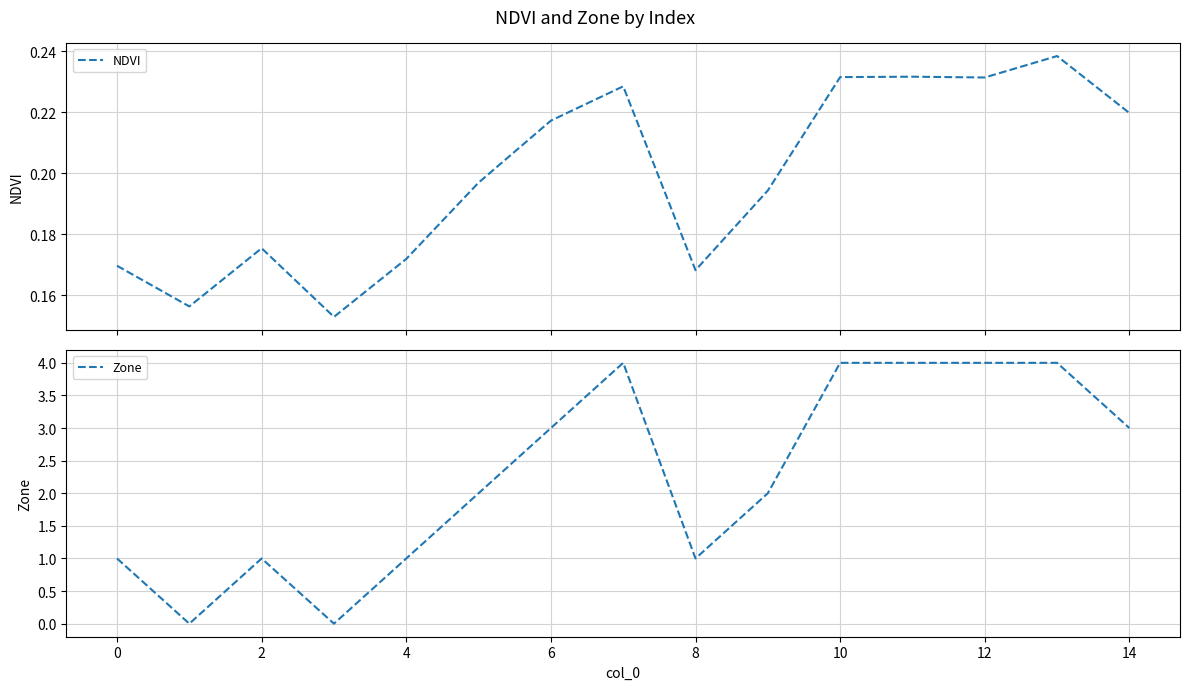

What is the maximum value for Zone?

4